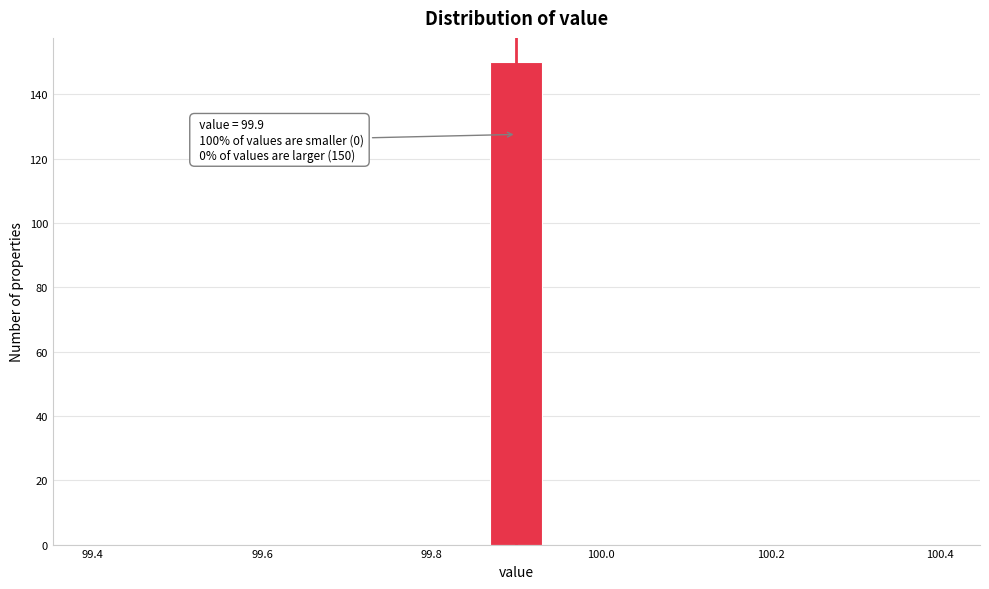

Around what value on the x-axis is the tallest bar? Give the approximate position of its centre, as read against the axis.

99.90